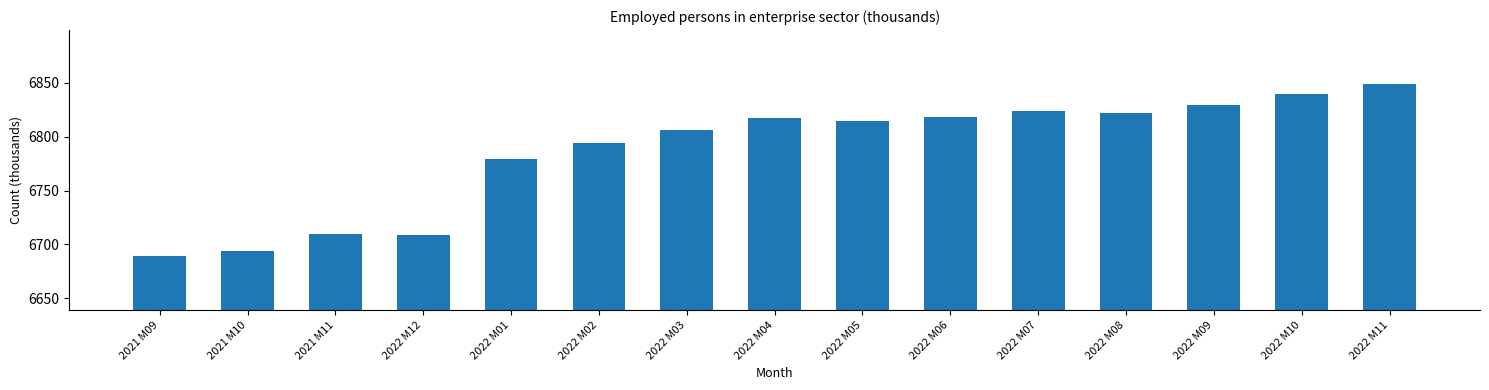

Is it true that the value at 2021 M09 is 3948?

False